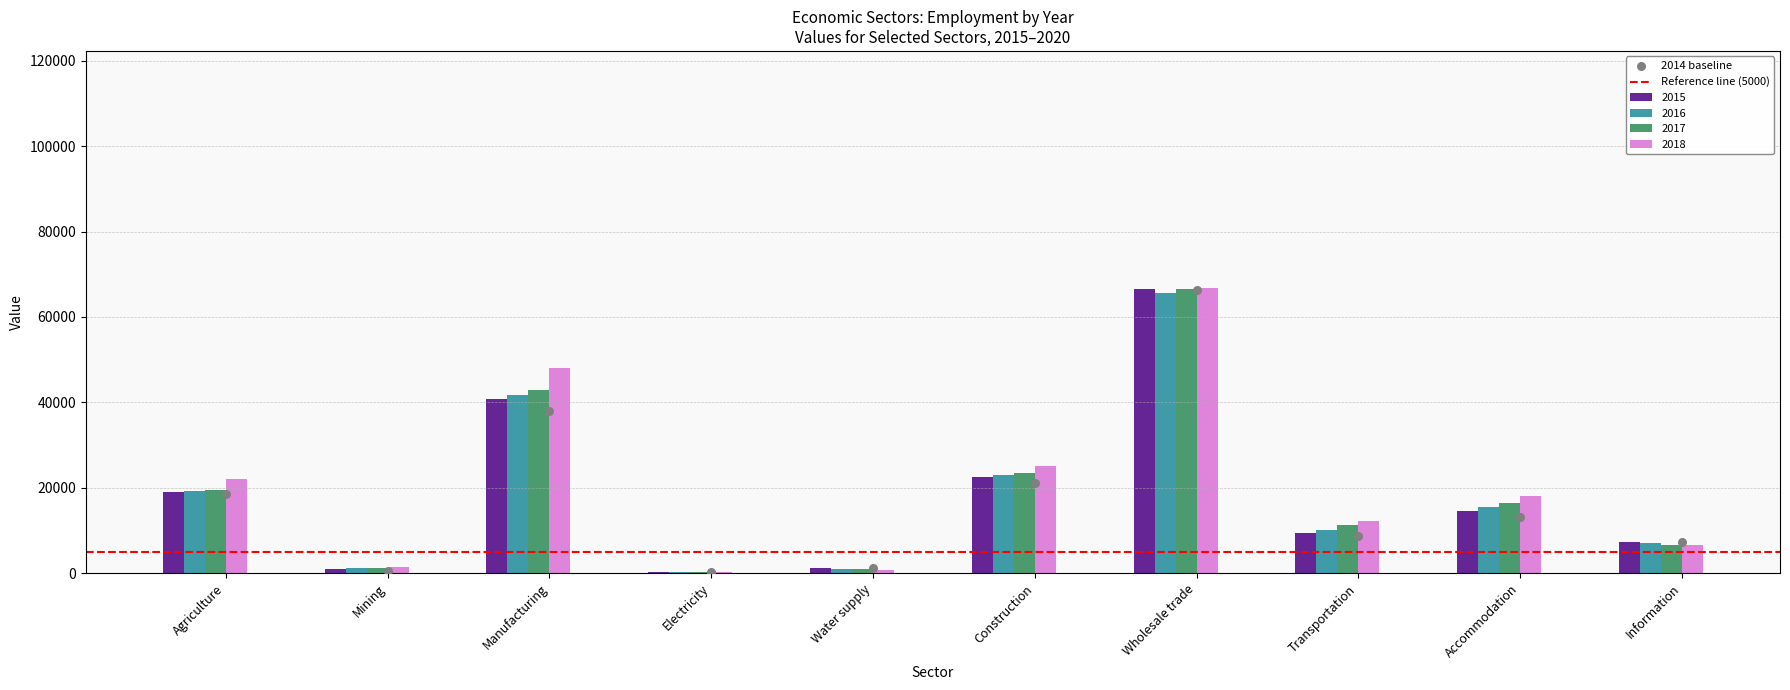

Is the value of 2017 at Water supply greater than the value of 2015 at Construction?

No